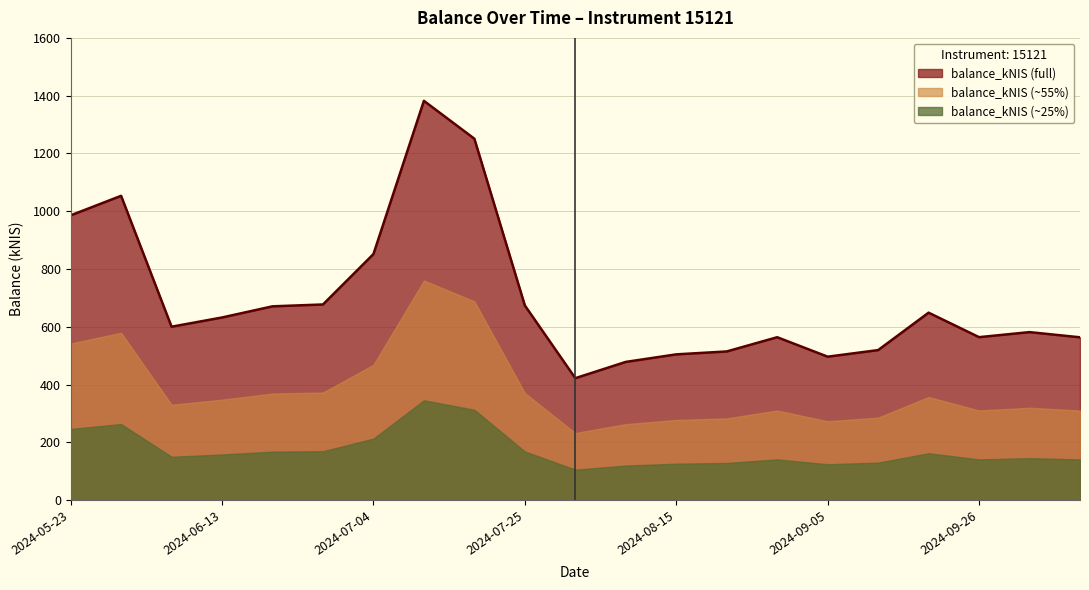

What is the minimum value shown in the chart?

422.3